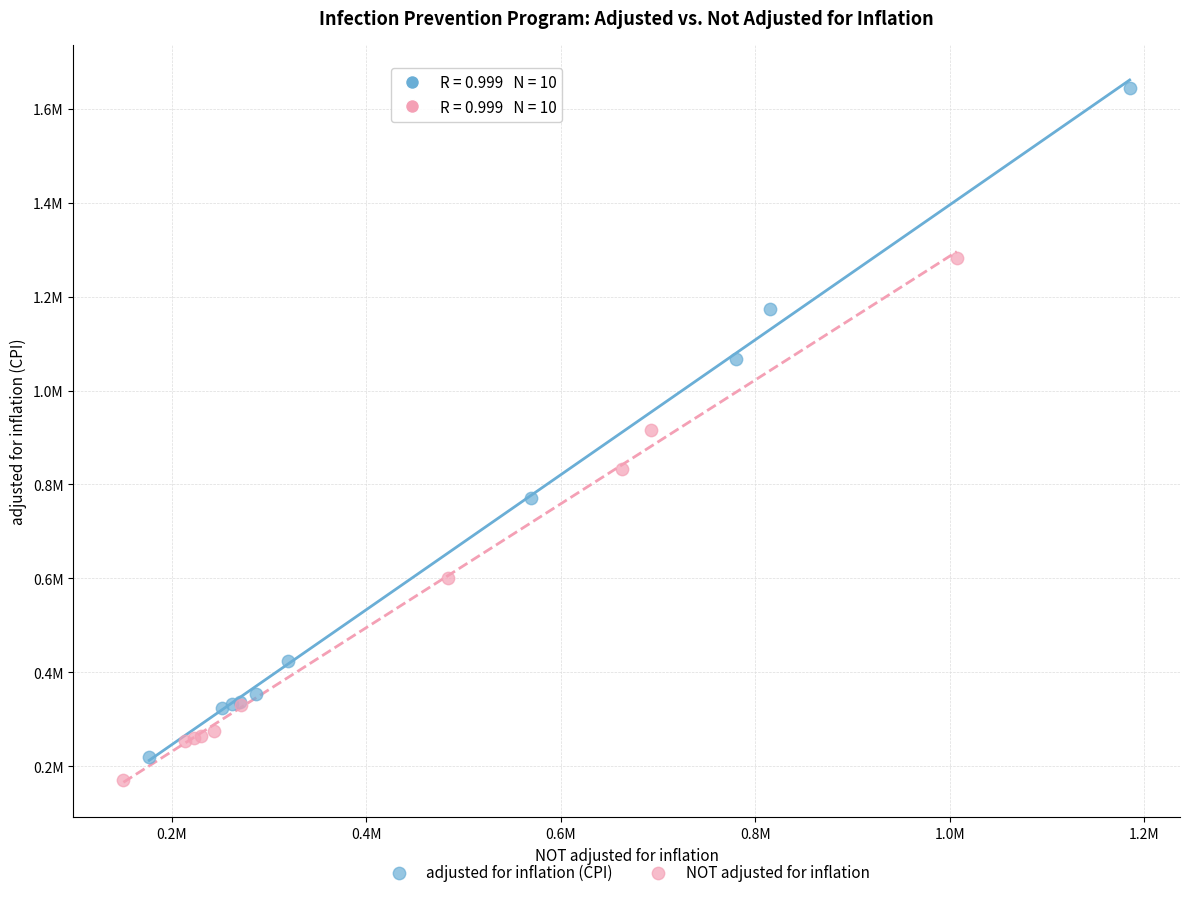

Which series reaches the maximum Y coordinate?

adjusted for inflation (CPI)